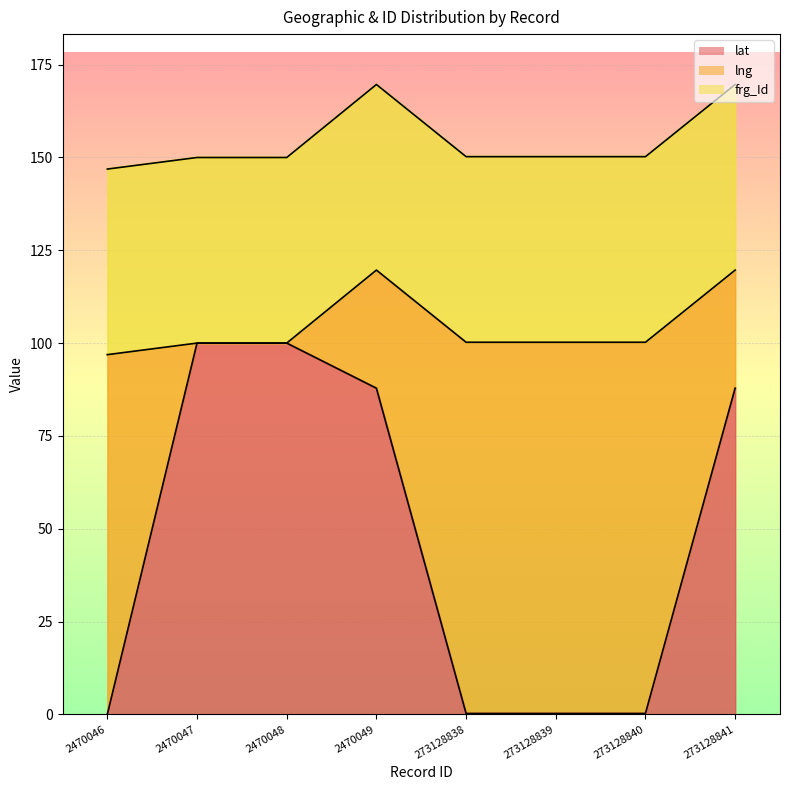

What is the average value of the lat series?

47.0